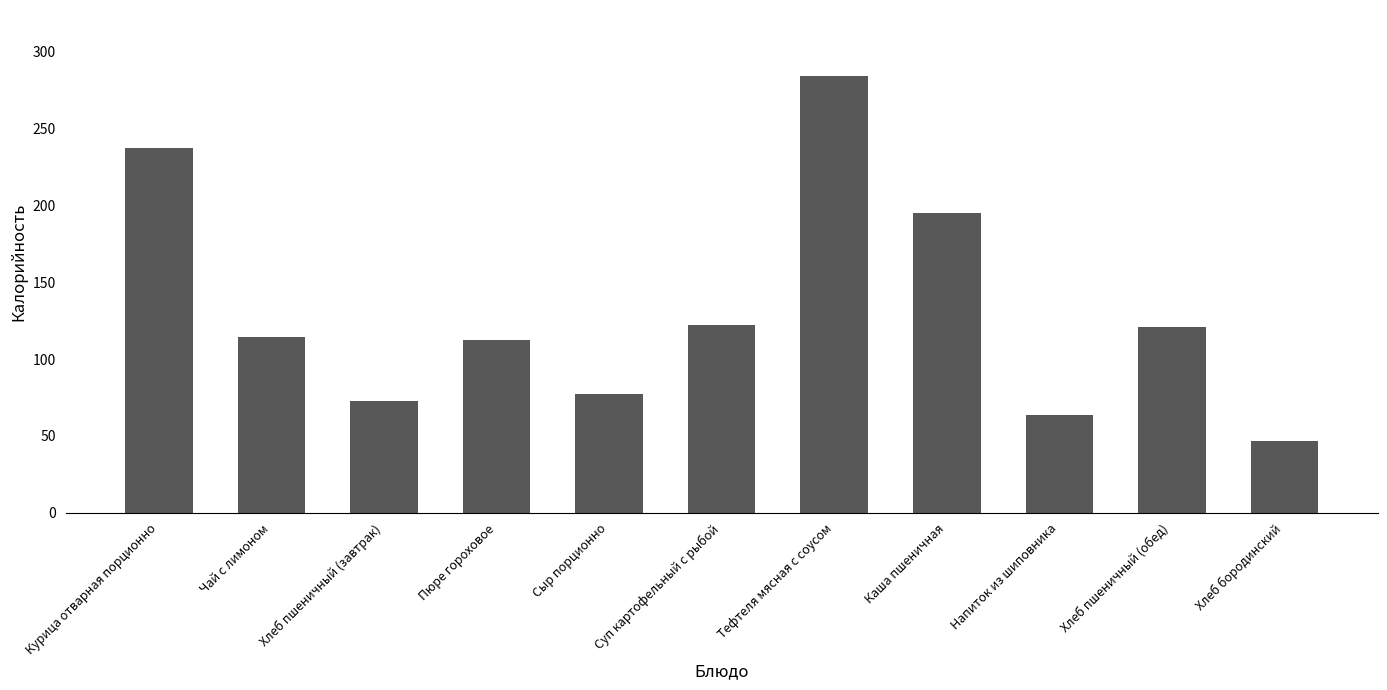

Is it true that the value at Курица отварная порционно is 75.6?

False